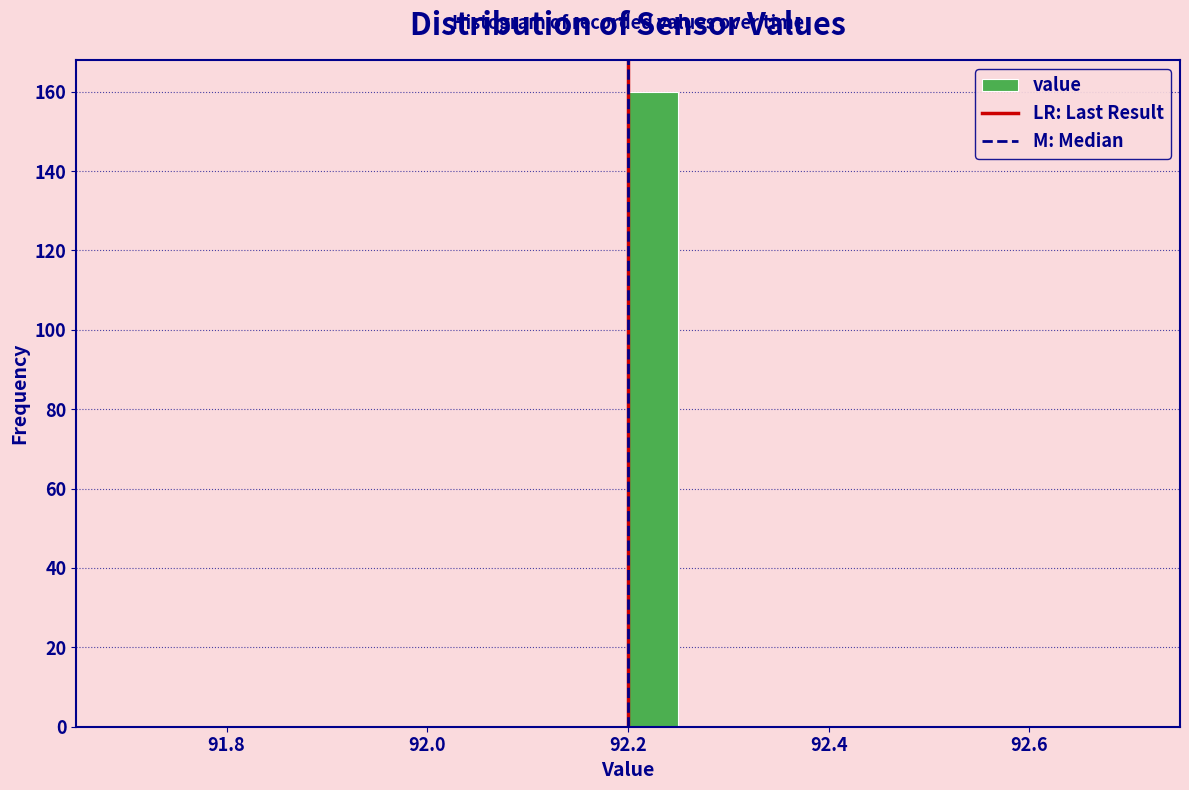

Around what value on the x-axis is the tallest bar? Give the approximate position of its centre, as read against the axis.

92.22